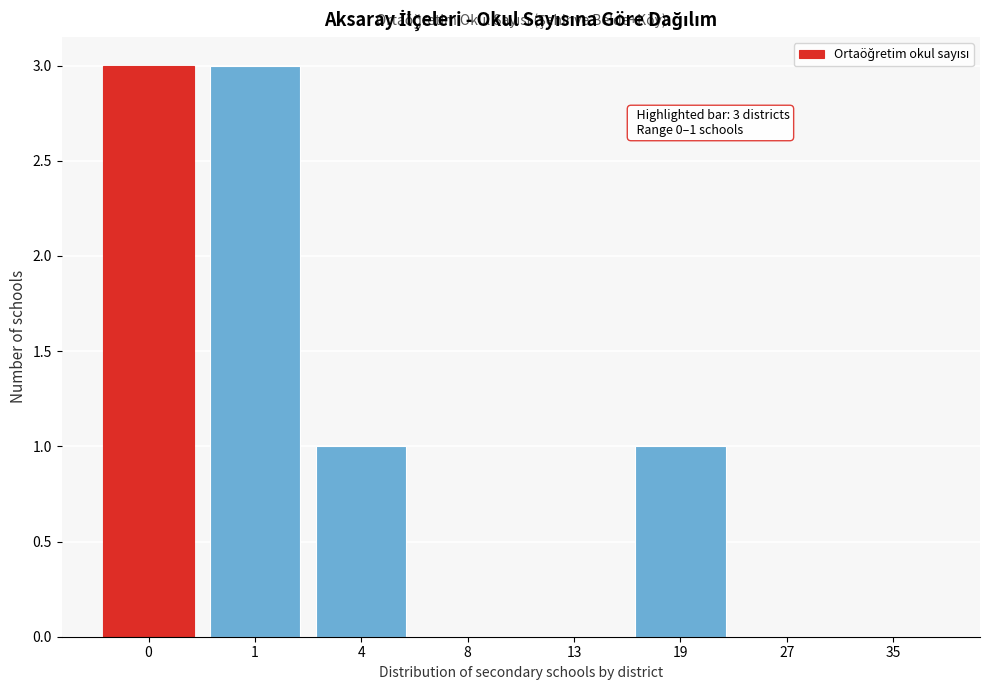

Reading right to left, list all the values displayed in this chart.

35=0	27=0	19=1	13=0	8=0	4=1	1=3	0=3